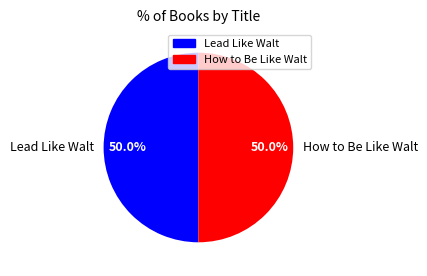

To the nearest percent, what is the combined percentage of Lead Like Walt and How to Be Like Walt?

100%